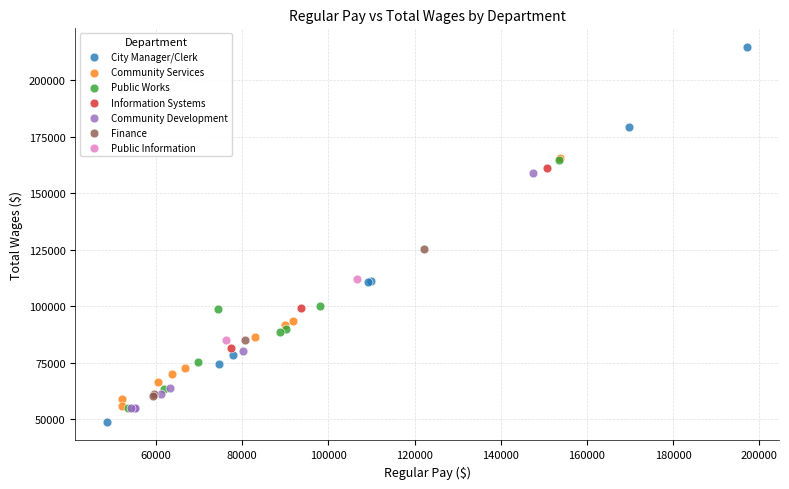

Which series contains the highest Y value?

City Manager/Clerk